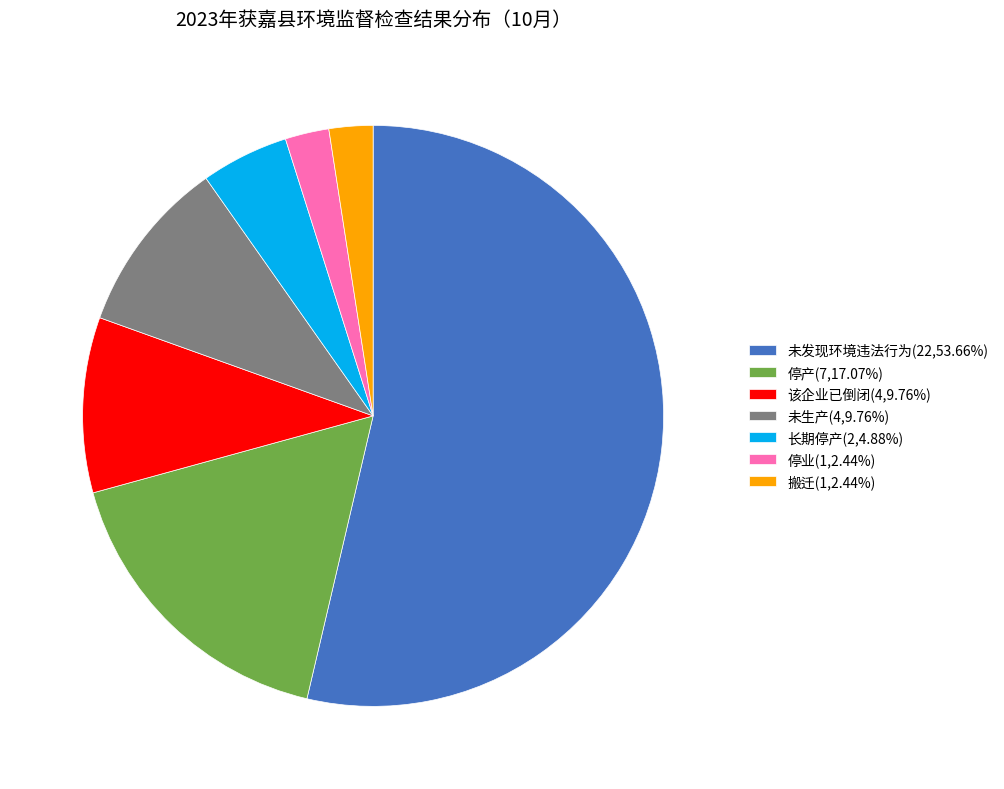

Is 未发现环境违法行为(22,53.66%) the majority of the pie?

Yes